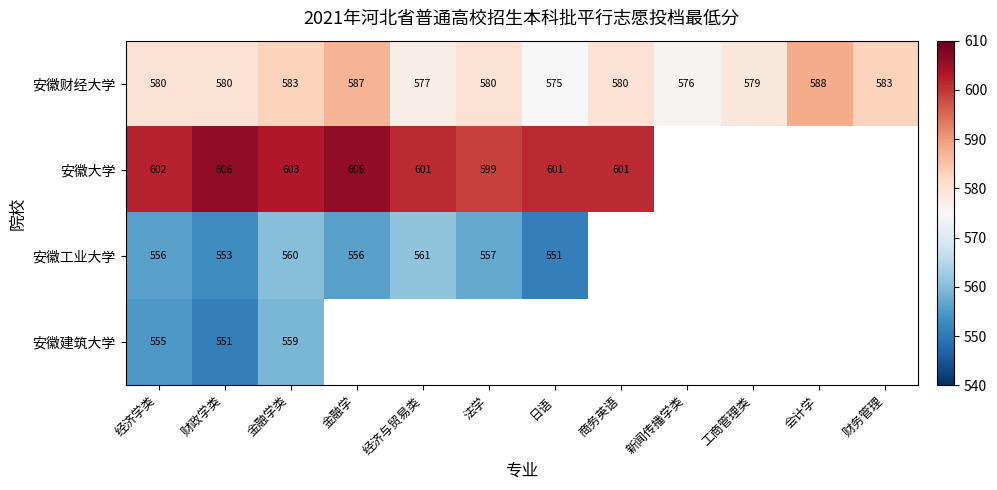

What is the sum of the 安徽大学 values at 法学 and 经济学类?

1201